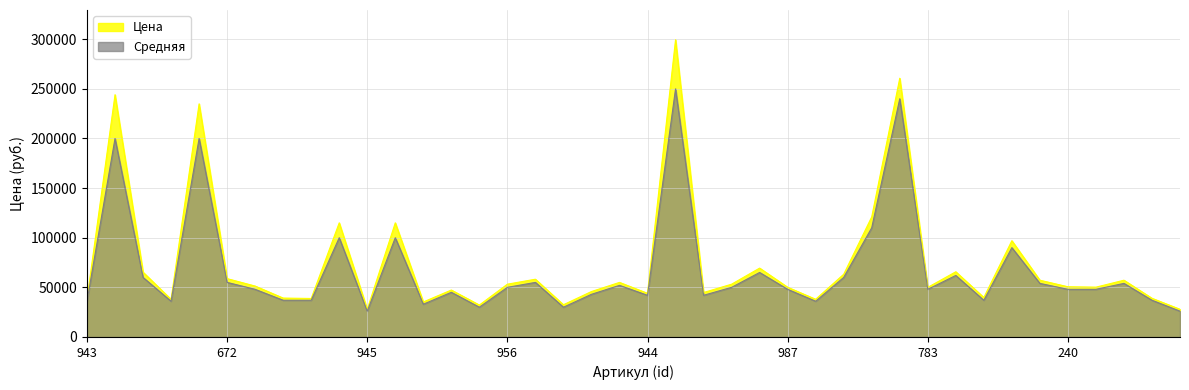

What is the value of the Средняя point at the 21st from the left?

42000